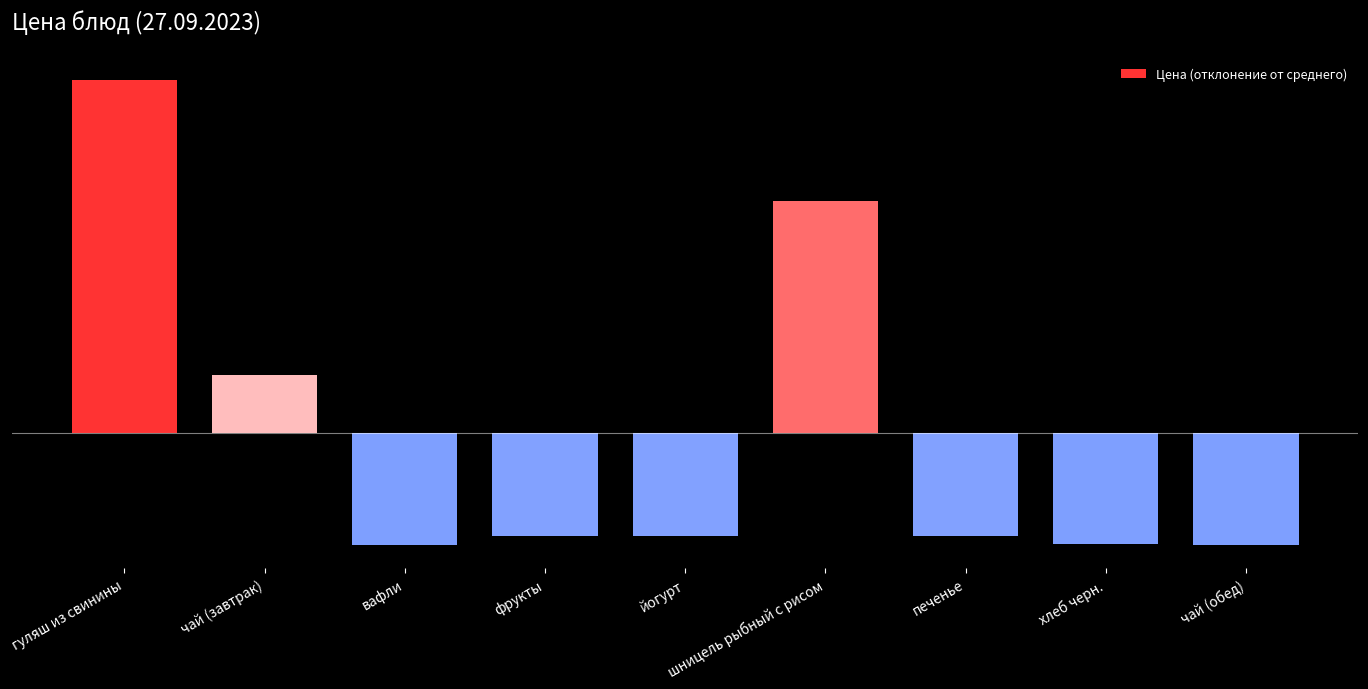

What is the difference between the maximum and minimum values?

40.2